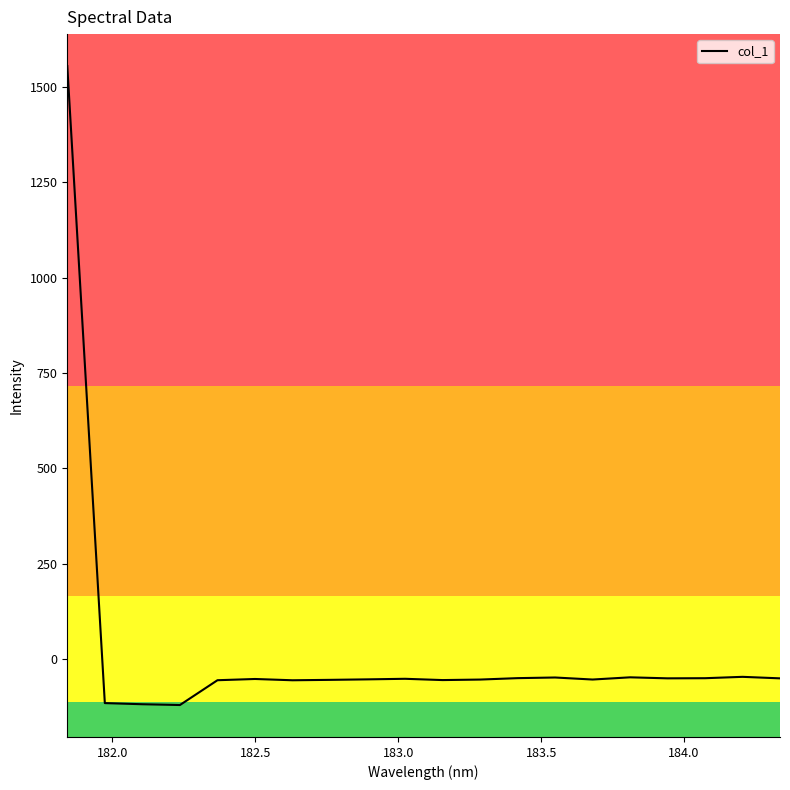

What is the maximum value shown in the chart?

1555.0